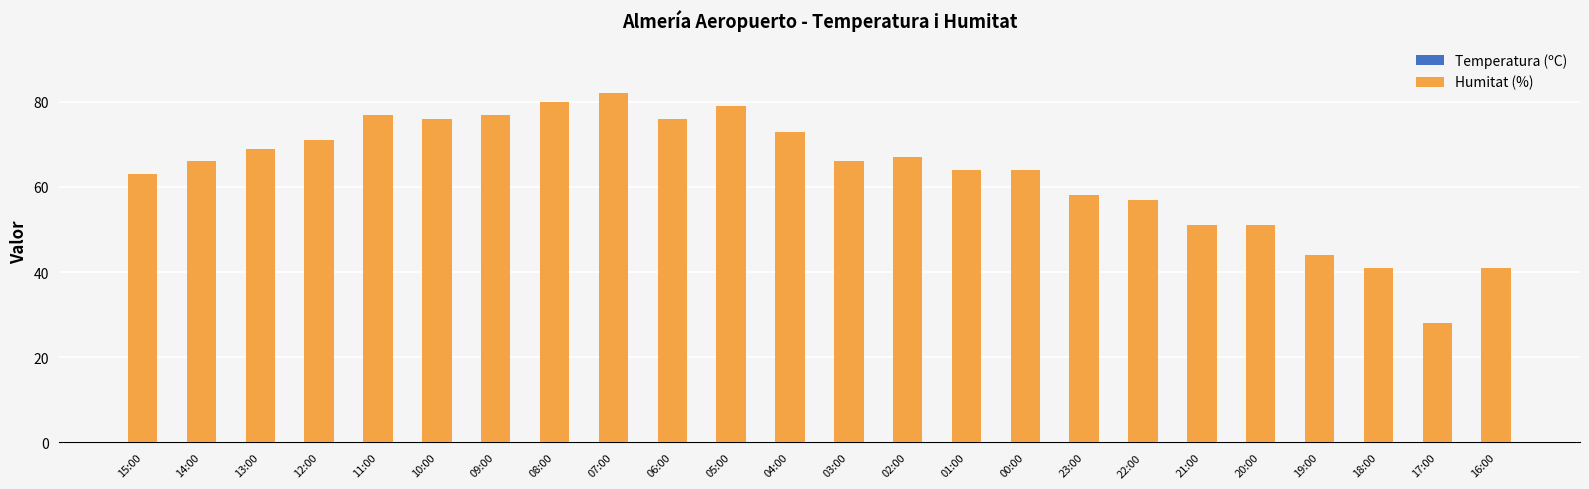

What is the value of the Humitat (%) bar at the 23rd from the left?

28.0